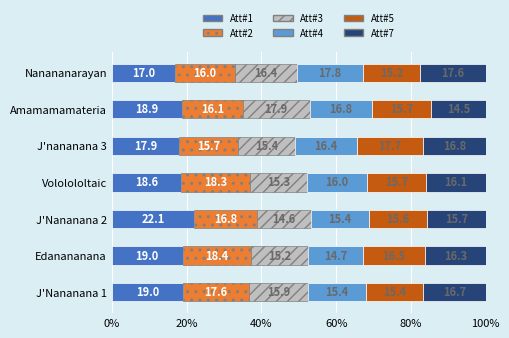

What is the total value across all series at J'Nananana 1?

100.0